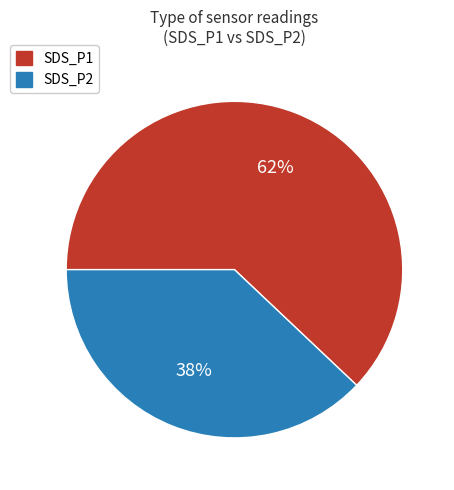

Do SDS_P2 and SDS_P1 together represent more than half of the pie?

Yes